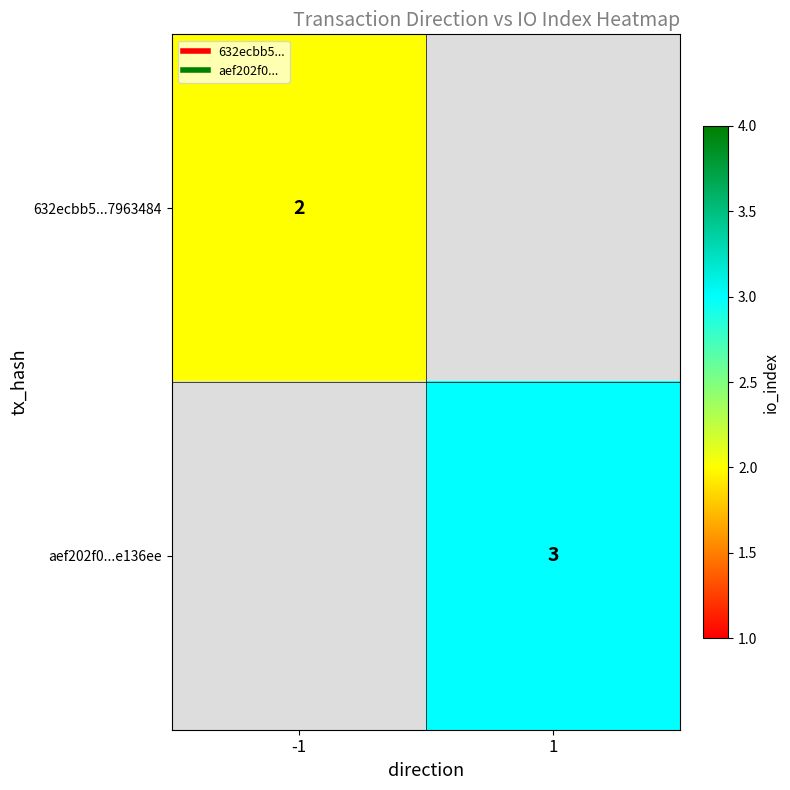

List the labels in order of aef202f0...e136ee value, largest first.

-1, 1